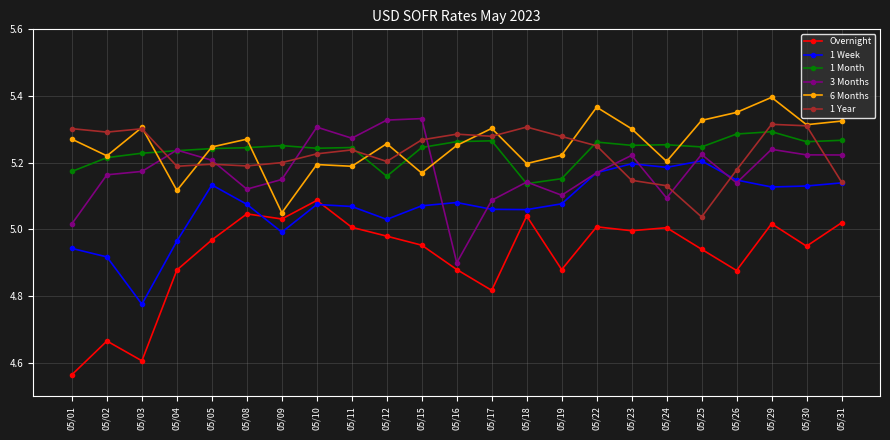

Where is the first local minimum for 6 Months?

05/02